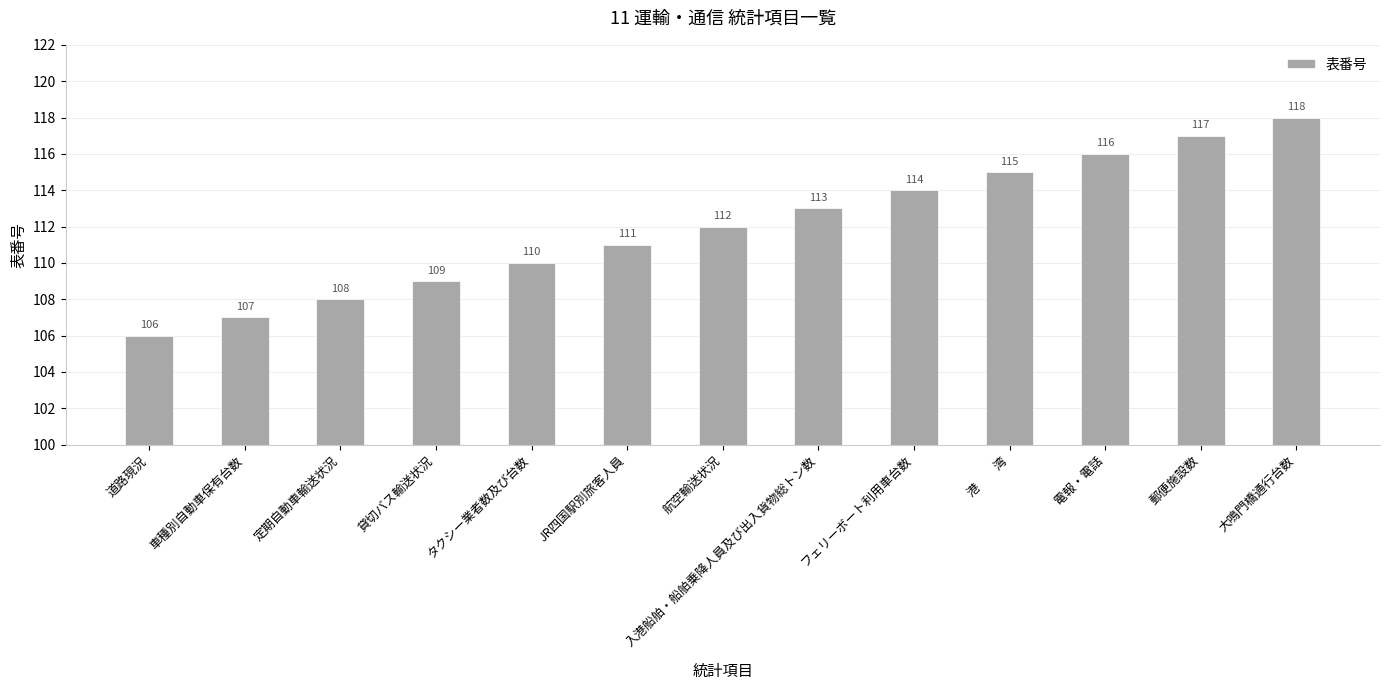

Are the bars horizontal?

No